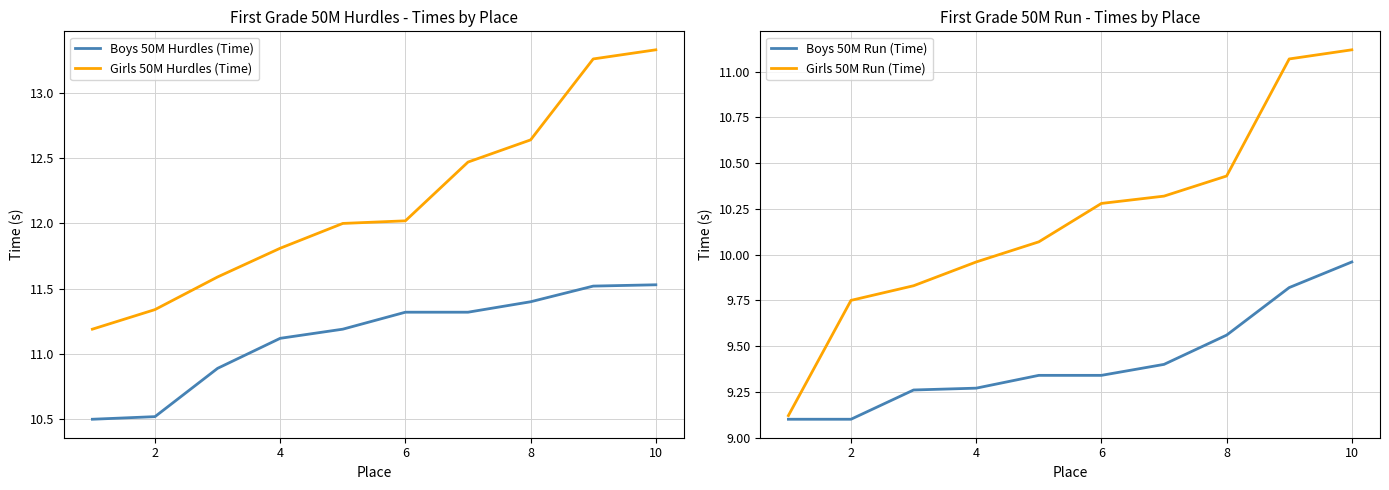

Does the chart have visible grid lines?

Yes